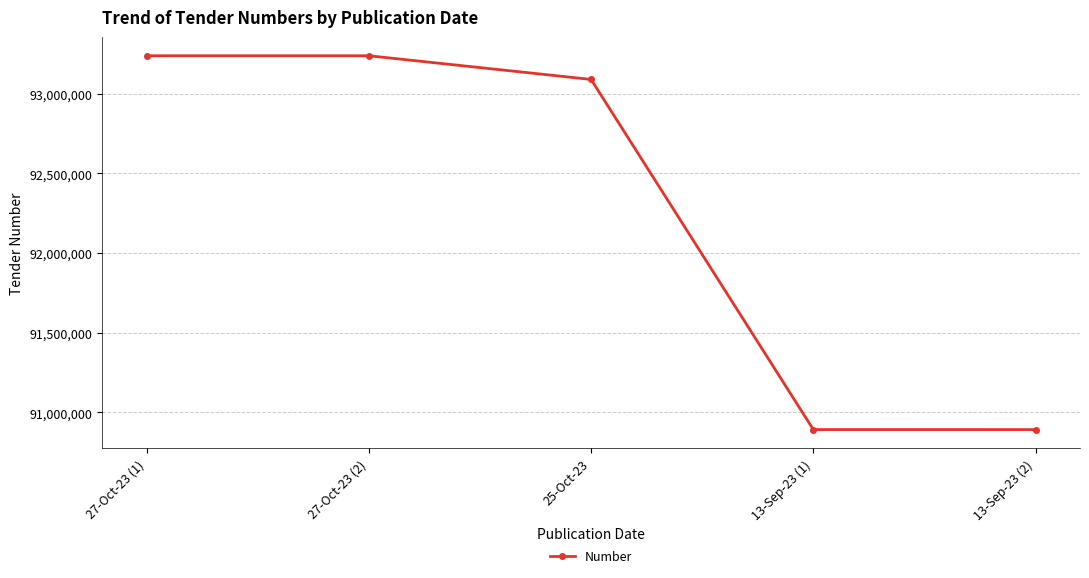

What is the average value?

92269921